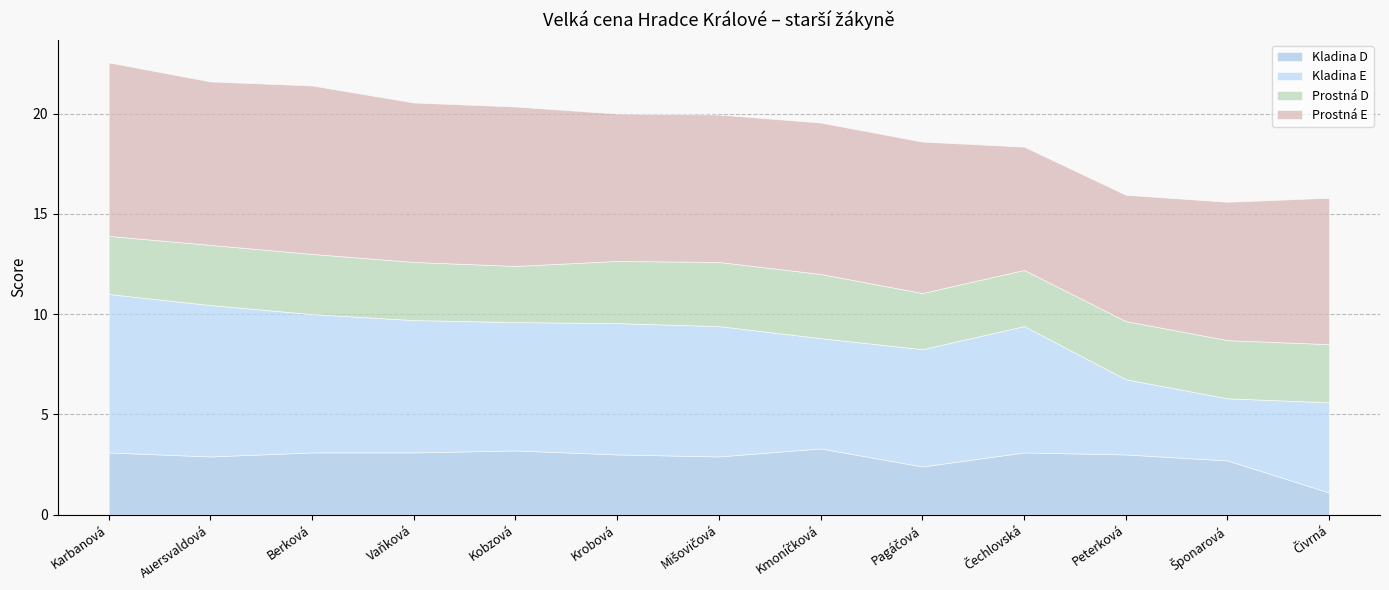

What value does the Kladina E series have at Vaňková Hermína?

6.6